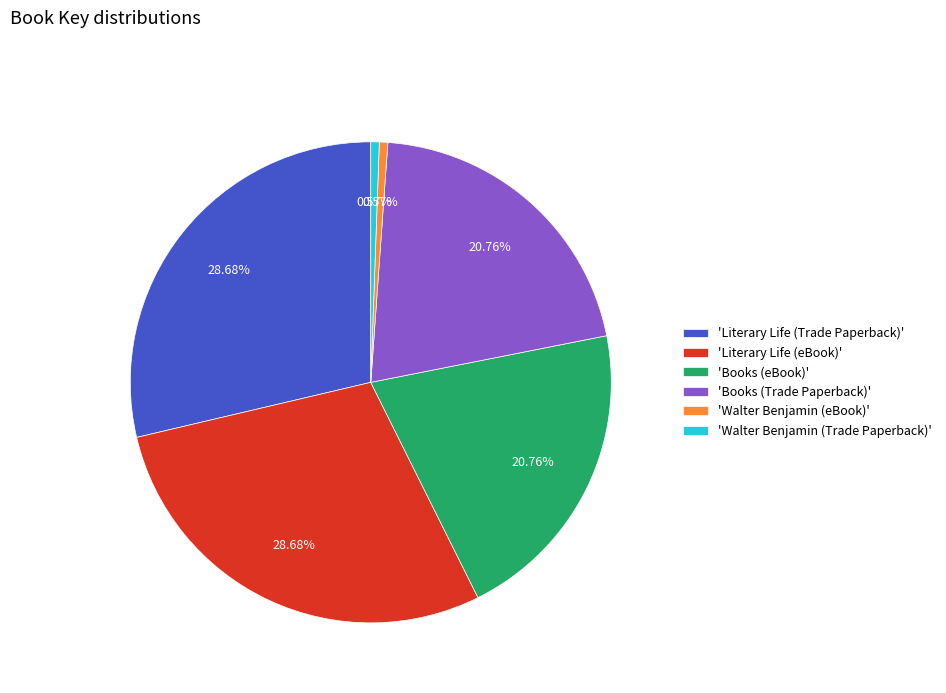

Is there a majority slice in this chart?

No